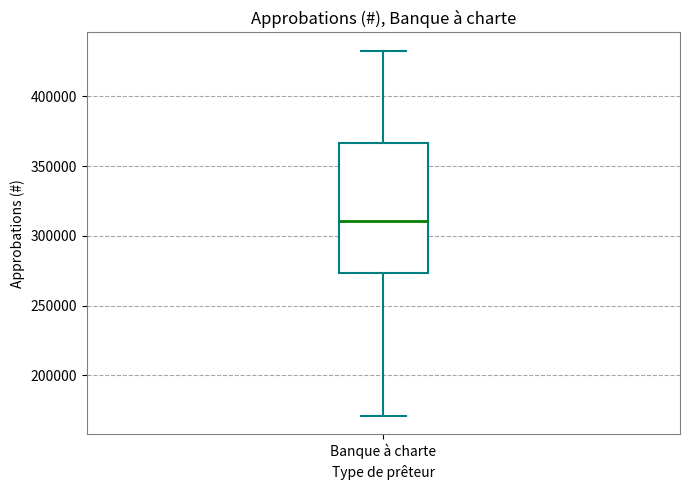

Read this box plot against the y-axis: the position of the median line, the range covered by the box, and the ends of both whiskers. The values are not printed on the chart, so give them approximately, as read against the axis.

median 310000, box 275000 to 365000, whiskers 170000 to 435000